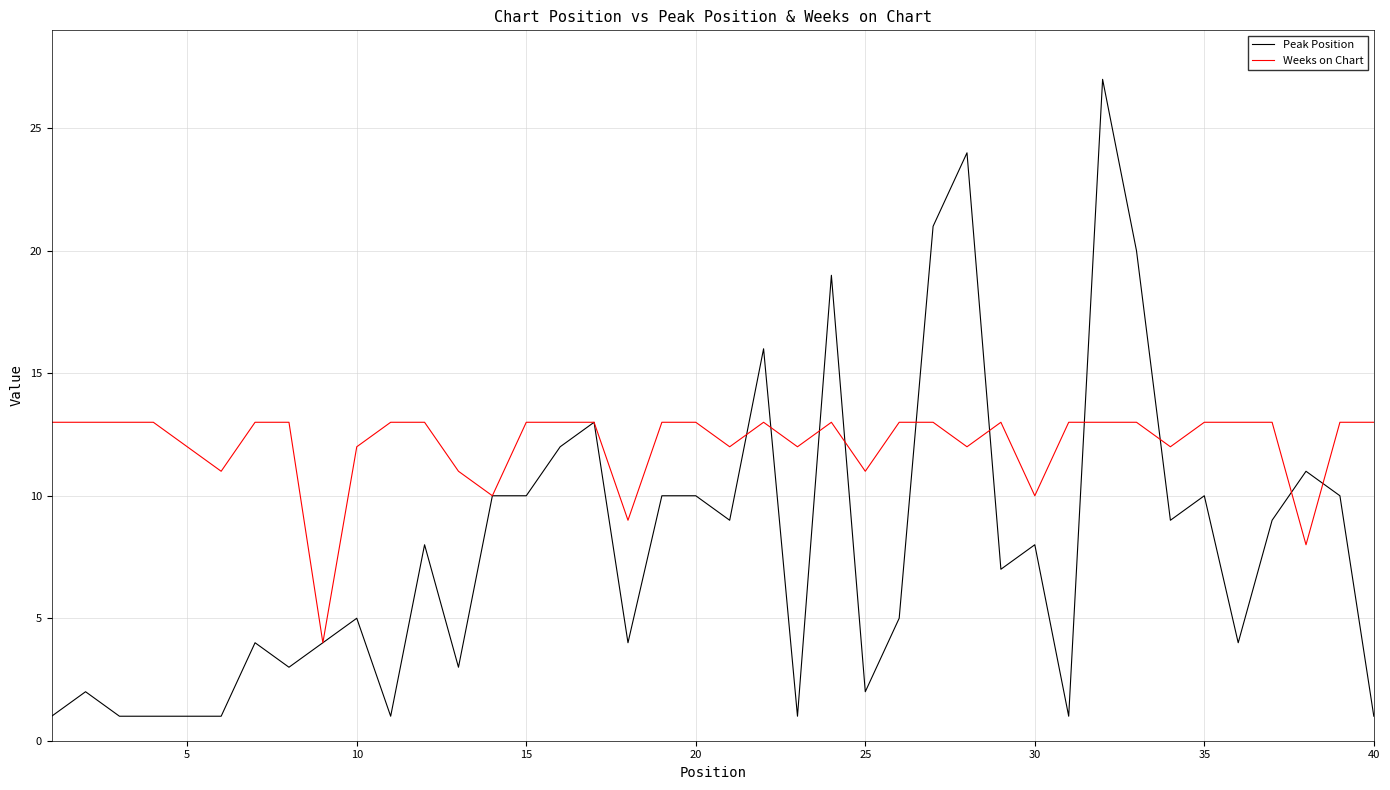

How many lines are shown in the chart?

2